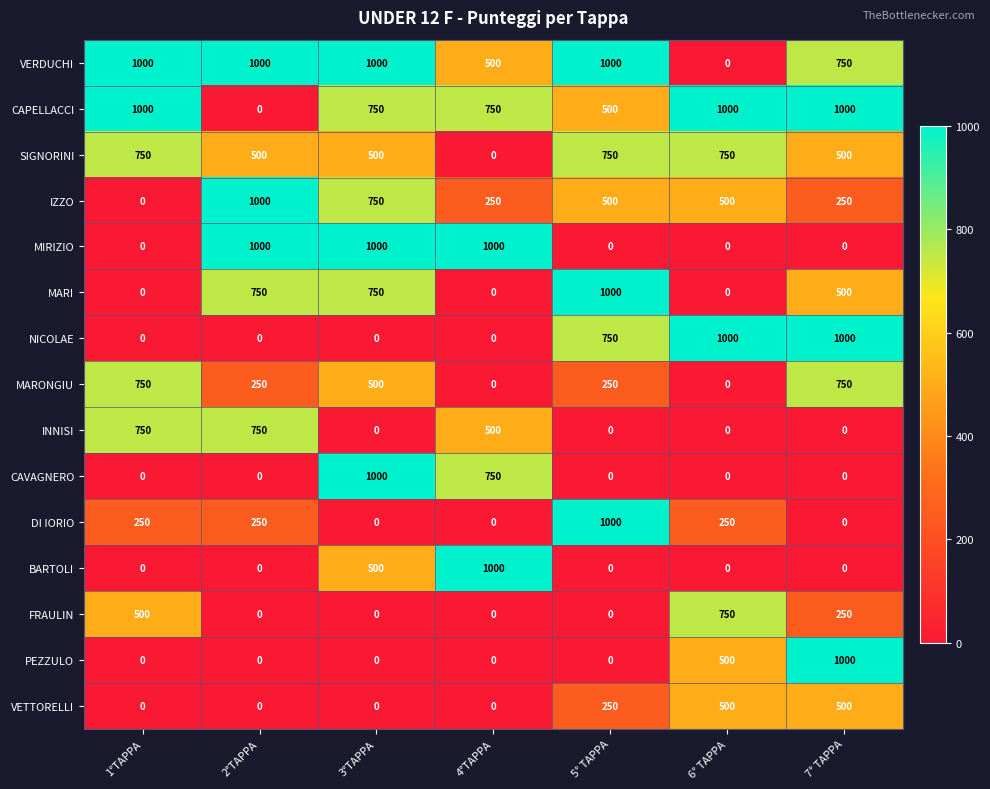

What is the greatest value displayed?

1000